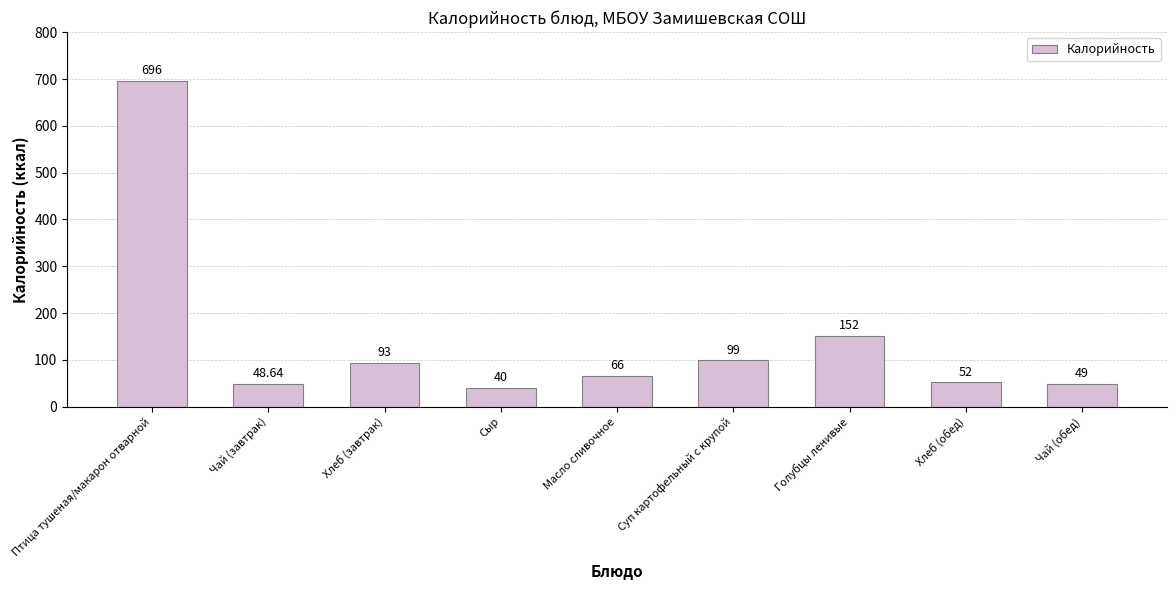

At which label does the data first exceed 66?

Птица тушеная/макарон отварной